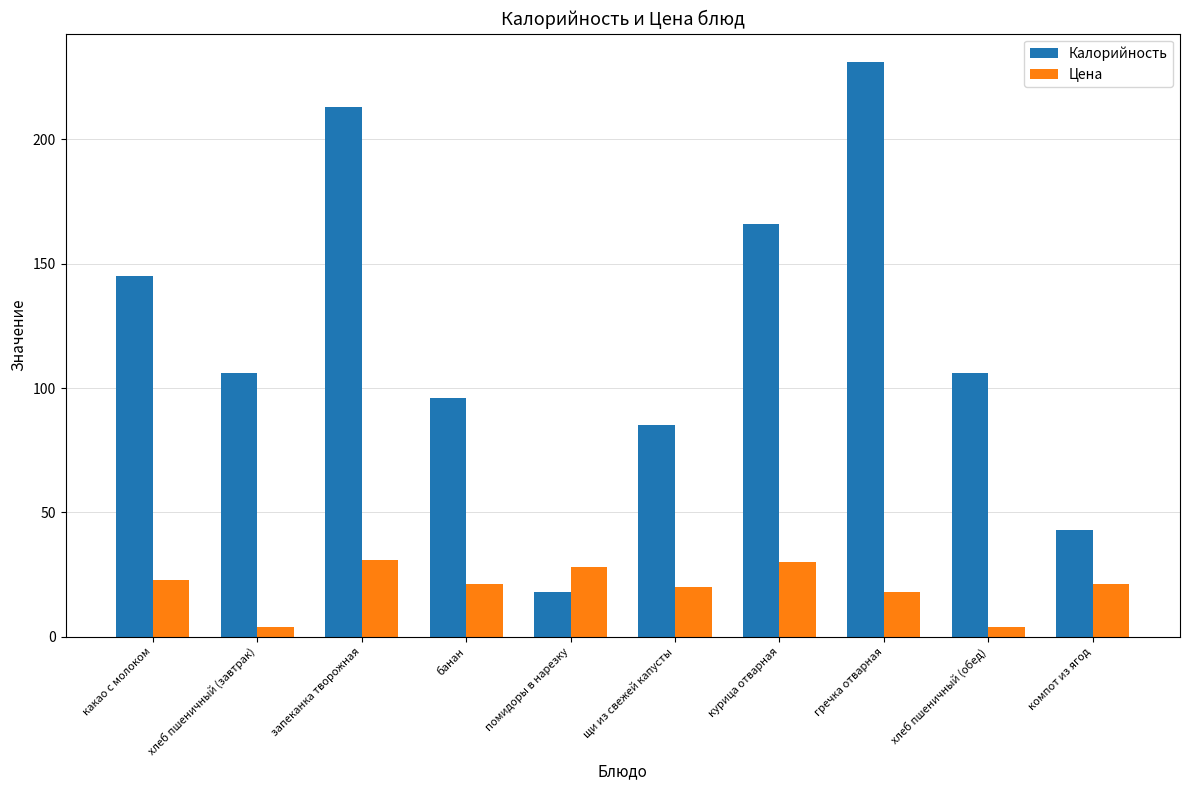

Where does the Калорийность series first go above 106?

какао с молоком